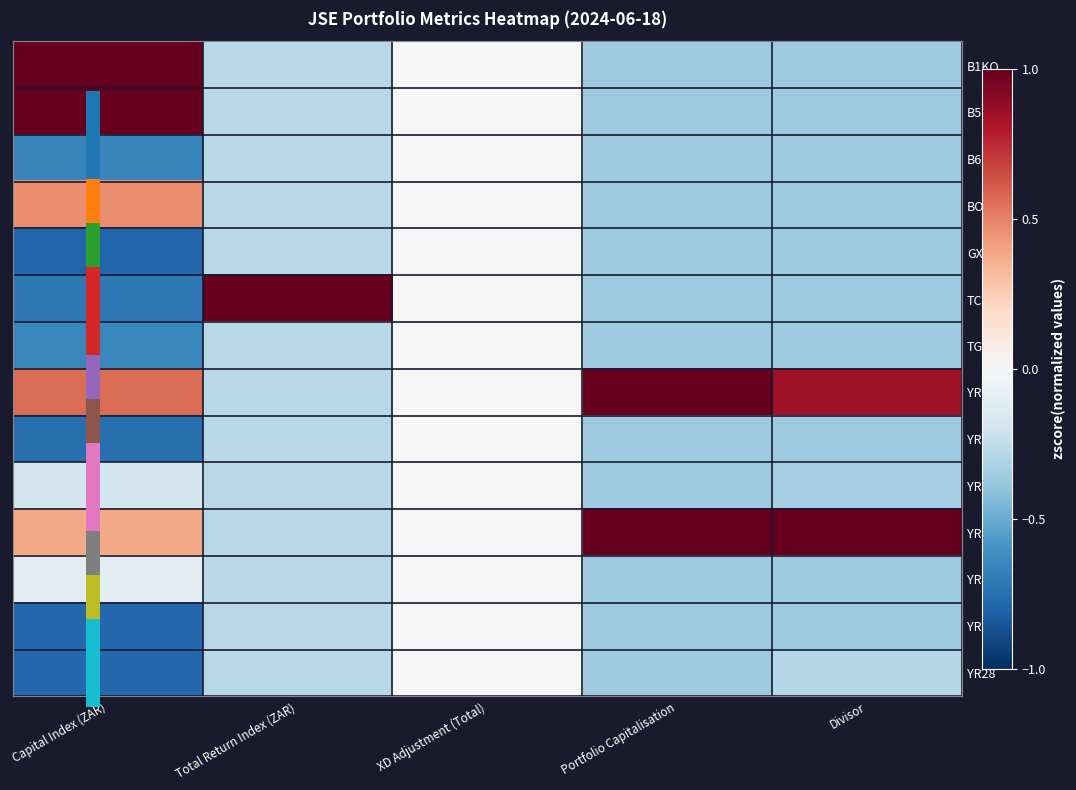

What is the maximum value shown in the chart?

1.0